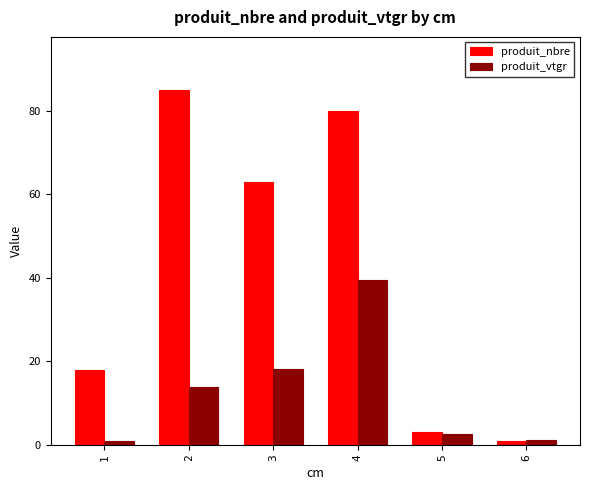

At which label is produit_vtgr closest to 20?

3